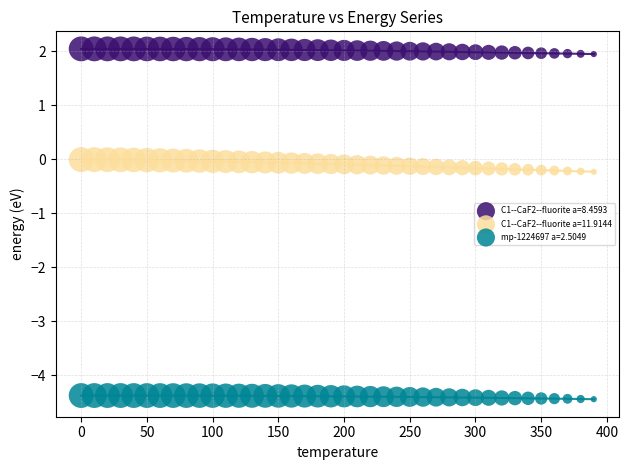

Which series contains the highest Y value?

C1--CaF2--fluorite a=8.4593